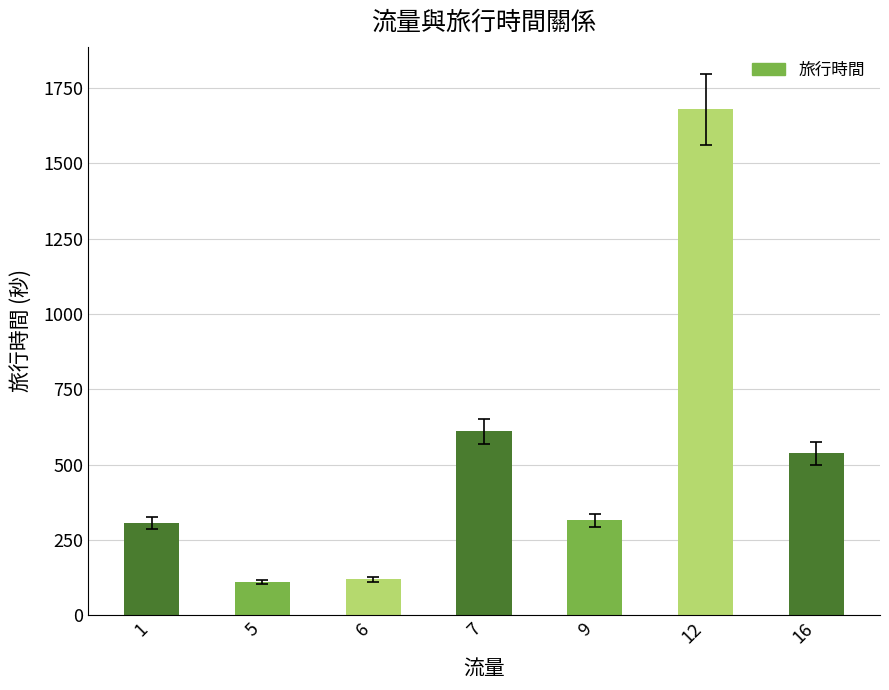

What is the difference between the maximum and minimum values?

1570